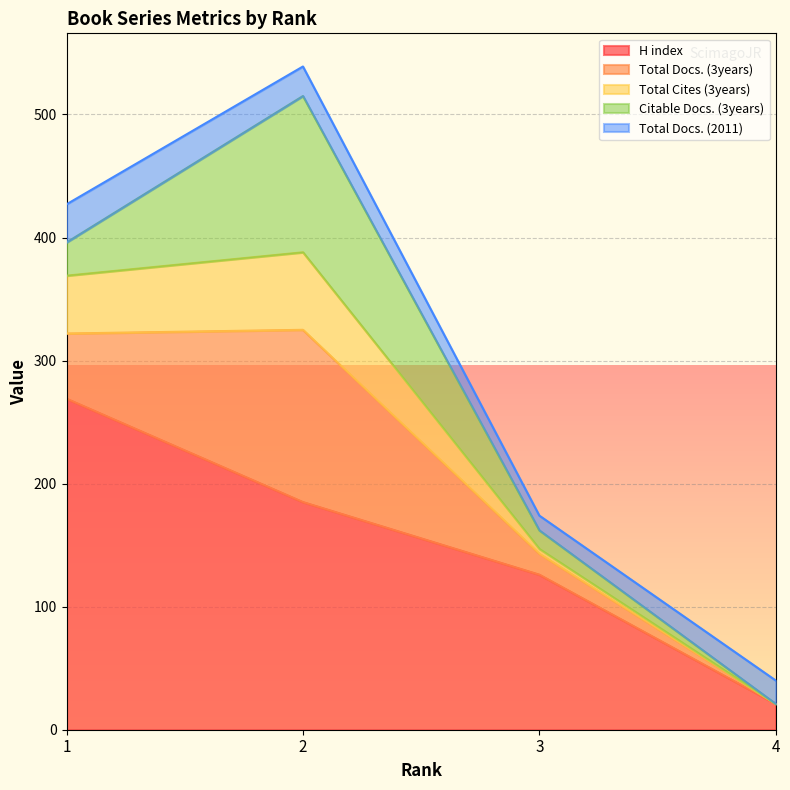

At which label does Total Docs. (2011) first exceed 24?

1